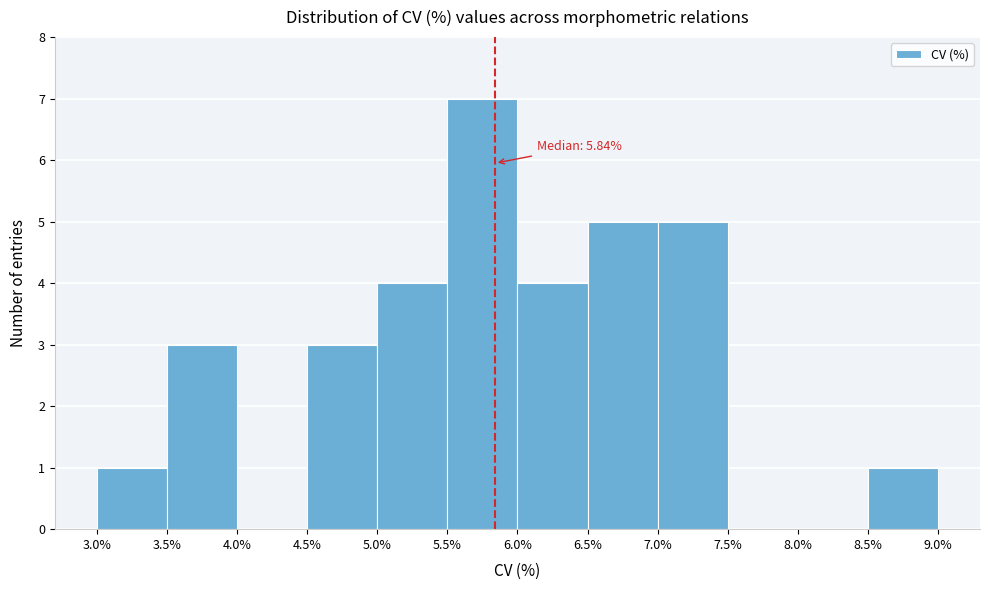

Which range on the x-axis has the tallest bar?

5.5% to 6.0%